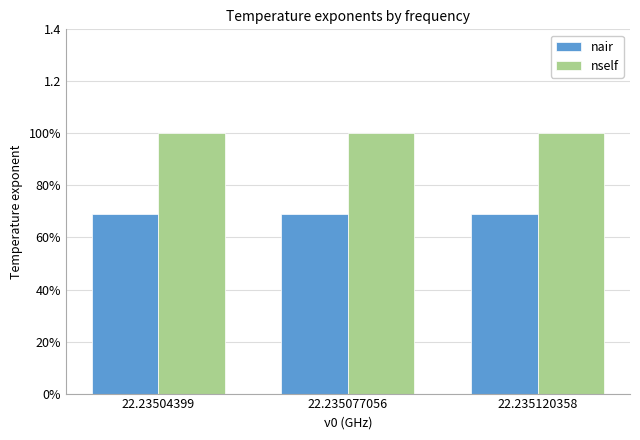

The nself series shows 1.8 at 22.235077056. True or false?

False